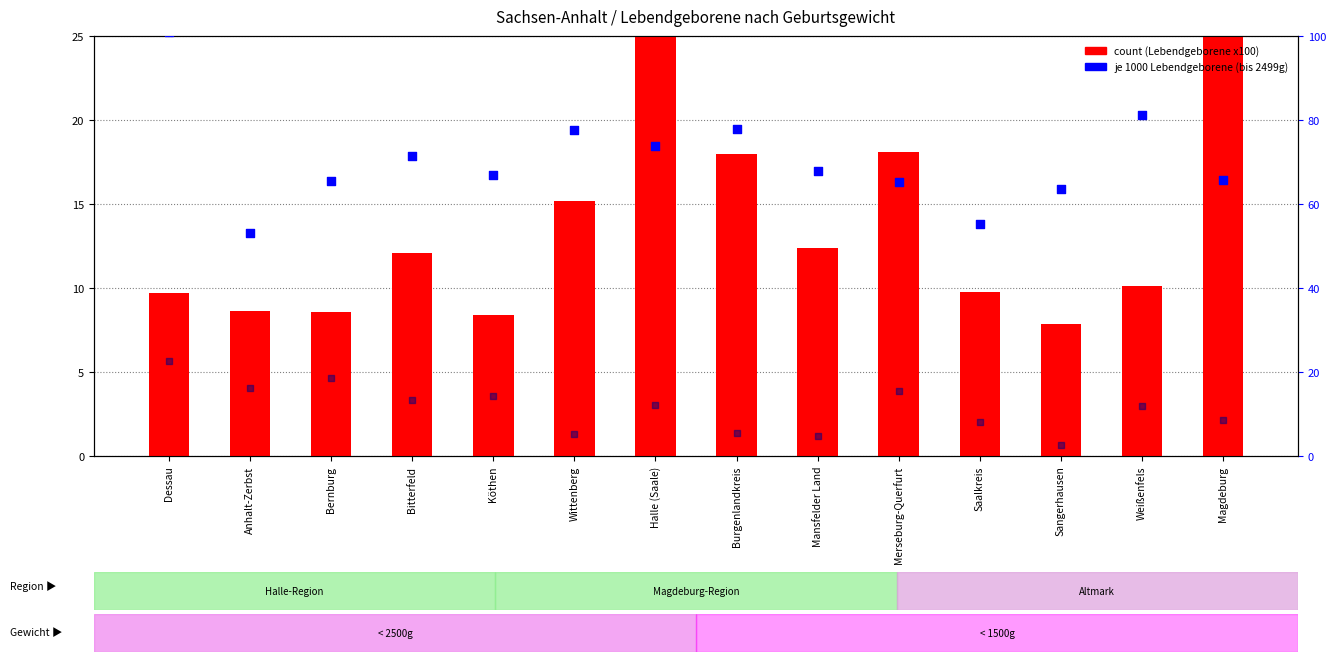

At how many categories does at least one series exceed 23?

14